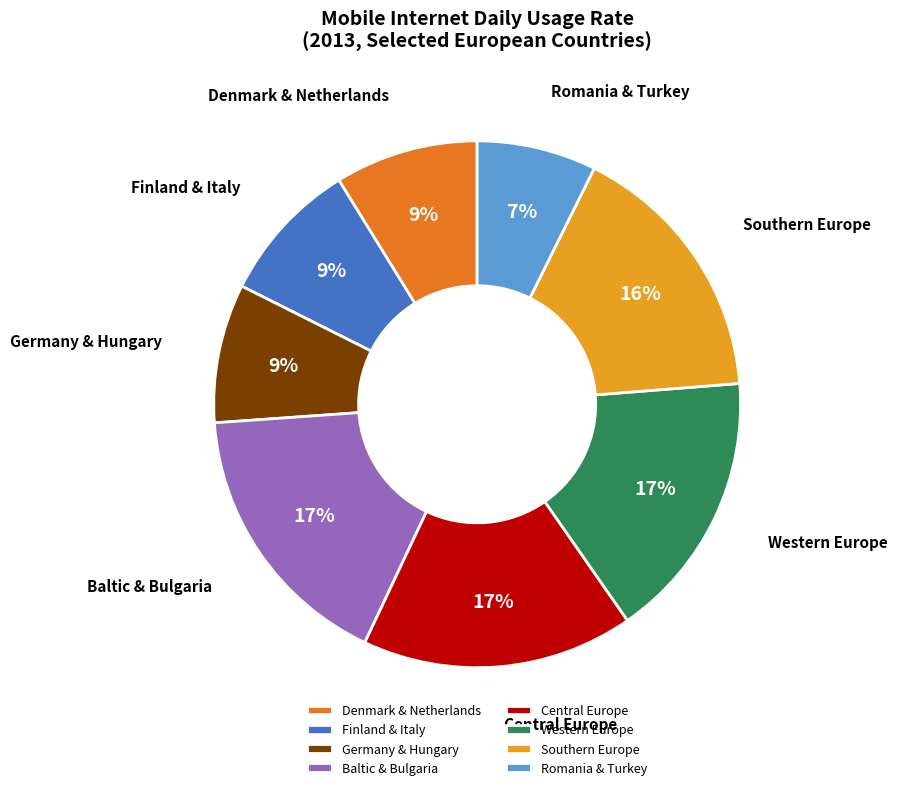

Is it true that Baltic & Bulgaria is 17% of the pie?

True